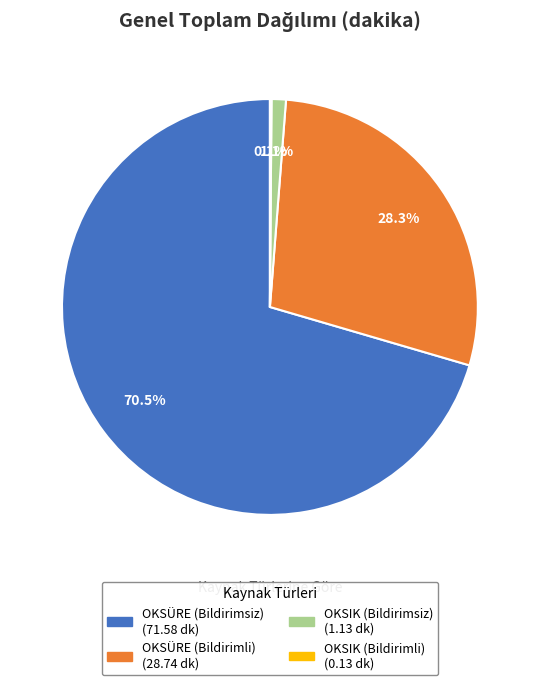

Which has a higher value, OKSÜRE (Bildirimsiz) or OKSIK (Bildirimsiz)?

OKSÜRE (Bildirimsiz)